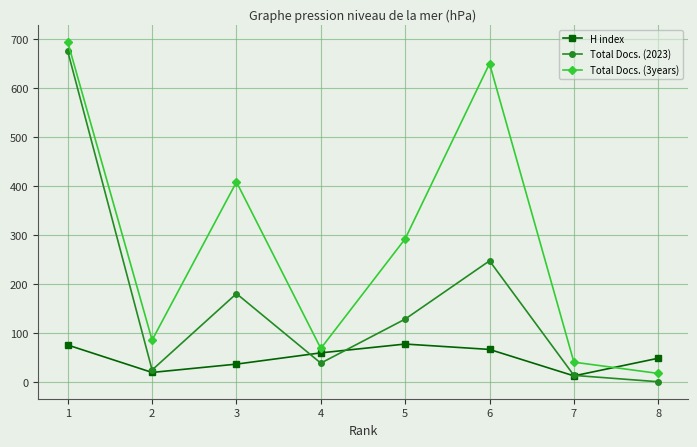

What is the approximate value of H index at 8, to the nearest 10?

50